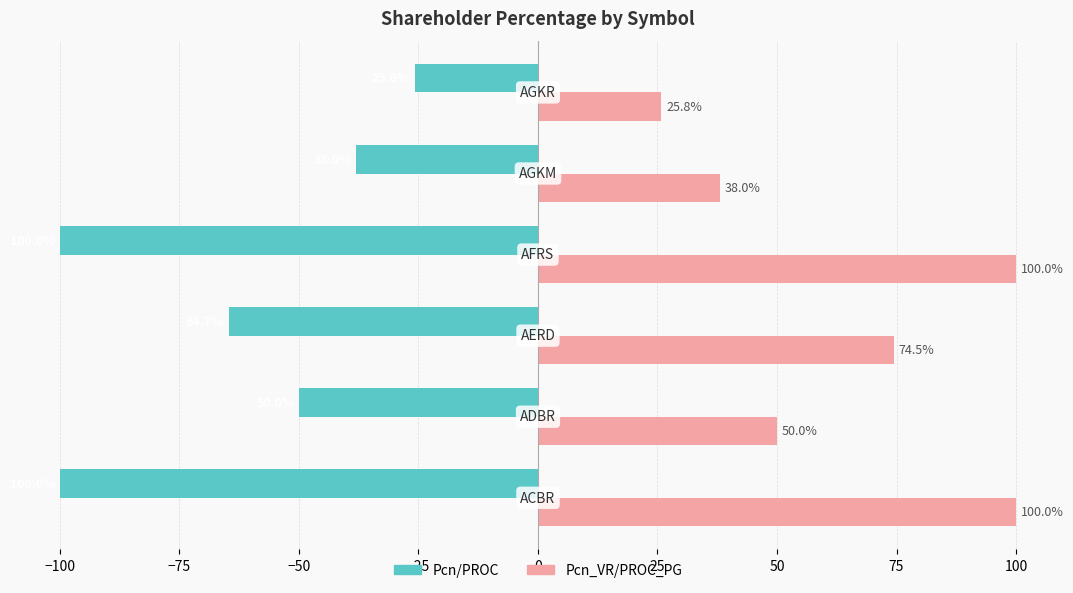

What is the highest value of the Pcn/PROC series?

-25.8